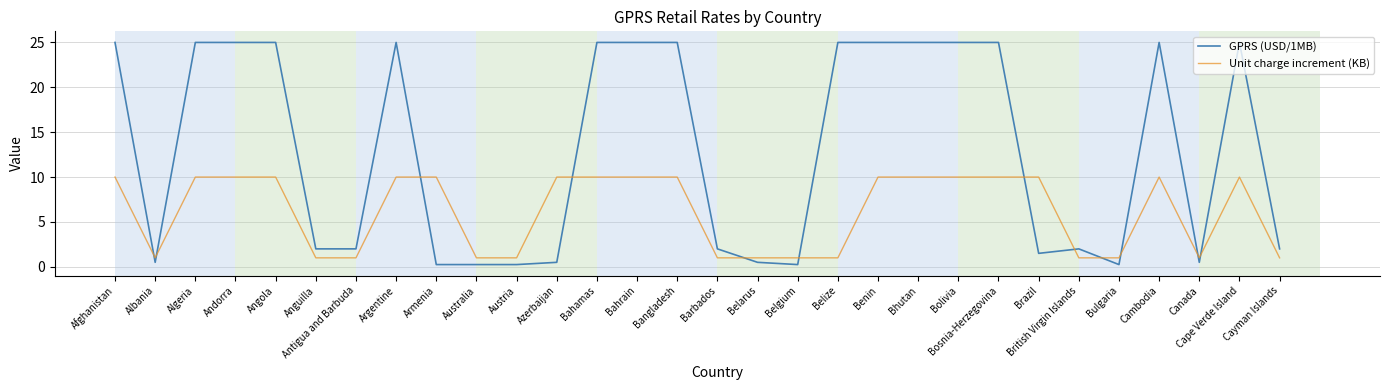

Rank the series by their average value, from highest to lowest.

GPRS (USD/1MB), Unit charge increment (KB)